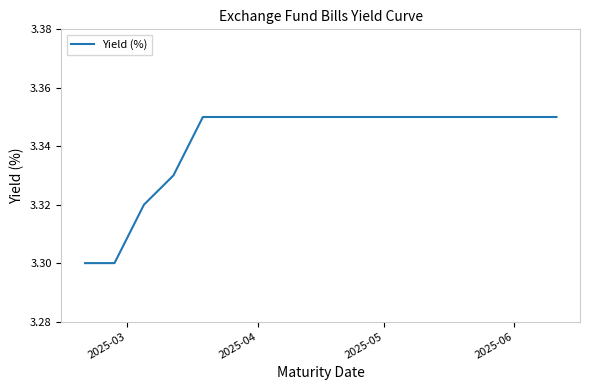

Reading left to right, transcribe all the data shown in this chart.

3.3	3.3	3.3	3.3	3.4	3.4	3.4	3.4	3.4	3.4	3.4	3.4	3.4	3.4	3.4	3.4	3.4